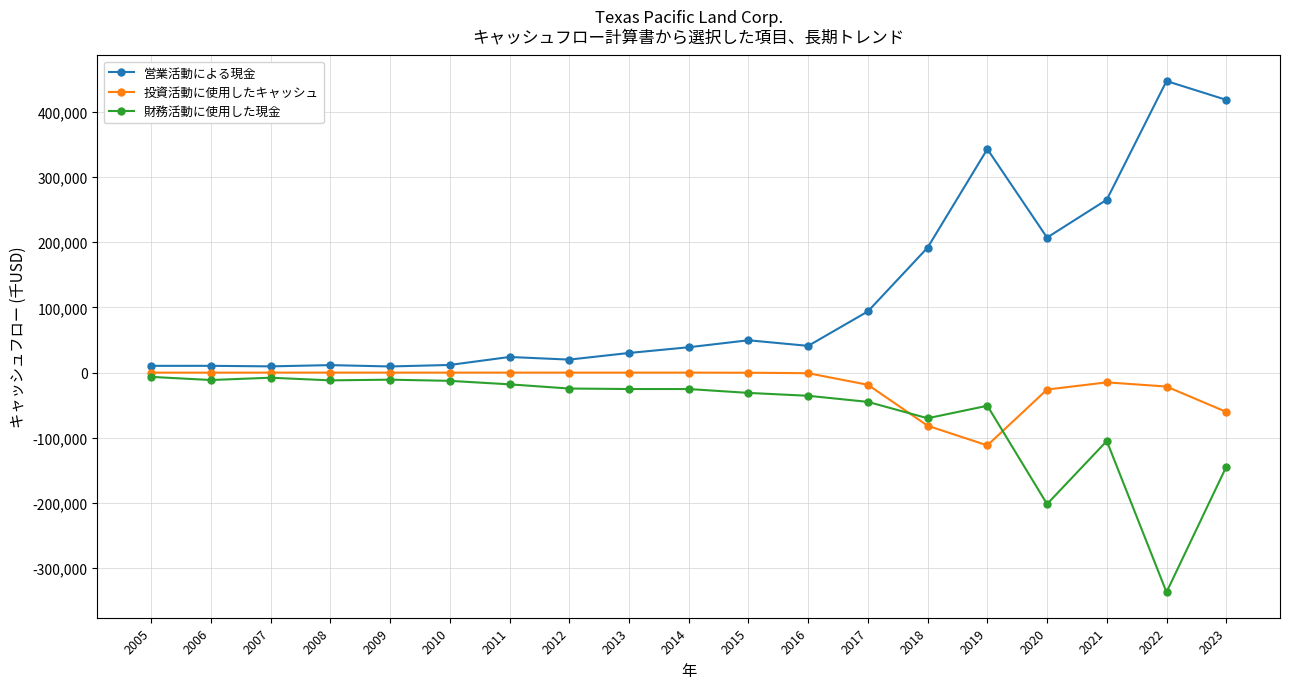

What is the difference between the maximum and minimum values in the 財務活動に使用した現金 series?

330204